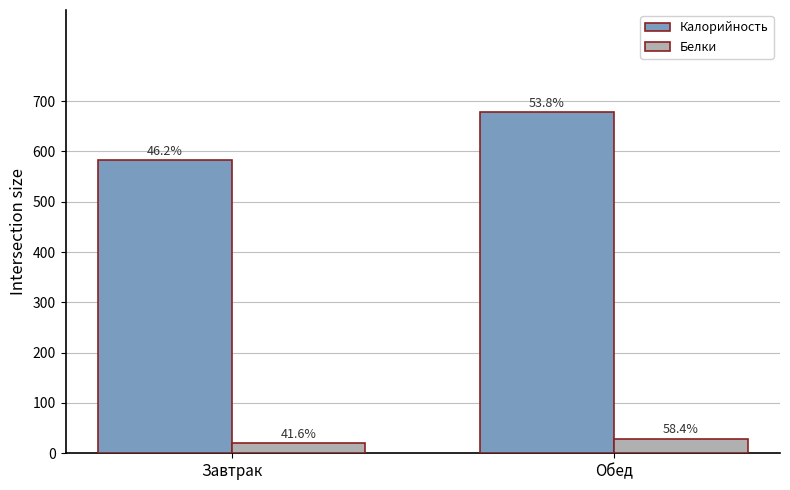

List the series in order of their overall mean, highest first.

Калорийность, Белки